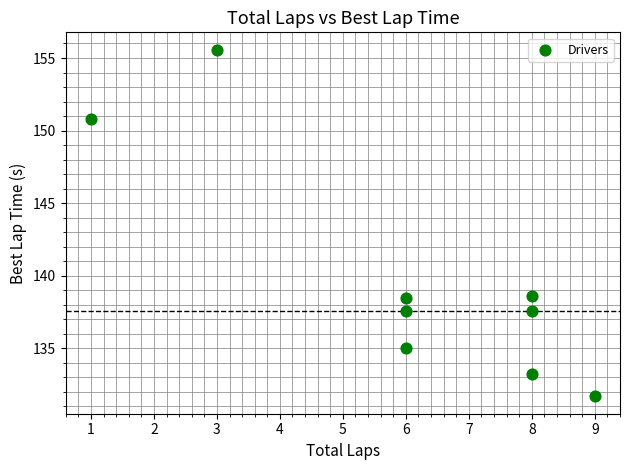

What is the average X value?

6.1